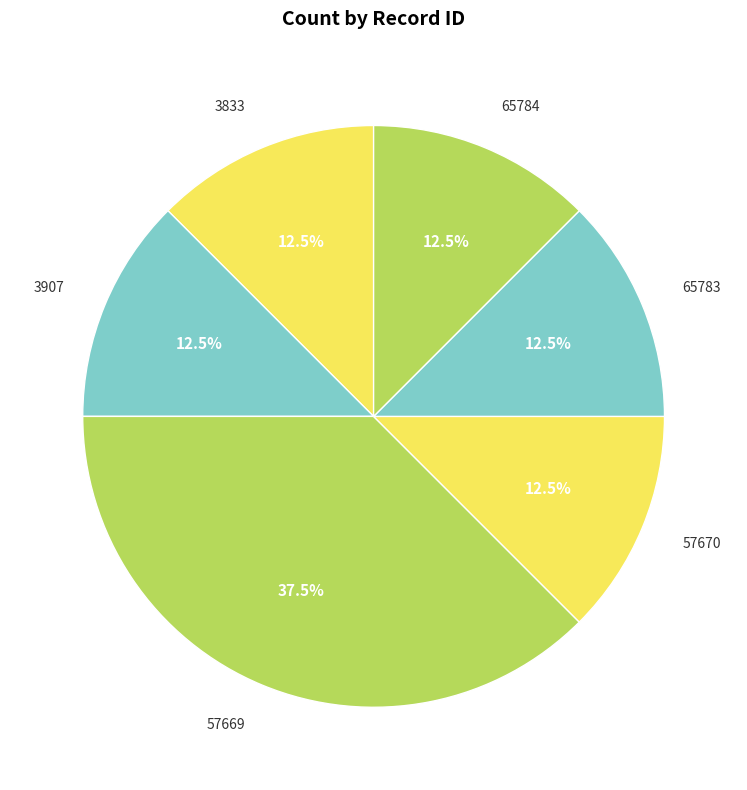

Combined, do 3833 and 65783 account for over 50%?

No